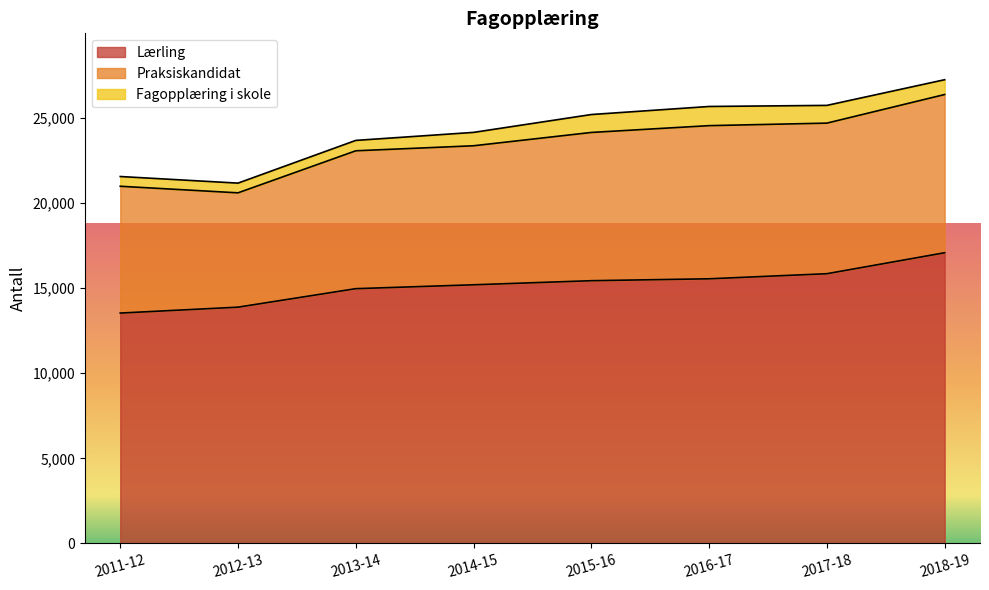

List the series in order of their peak value, lowest first.

Fagopplæring i skole, Praksiskandidat, Lærling